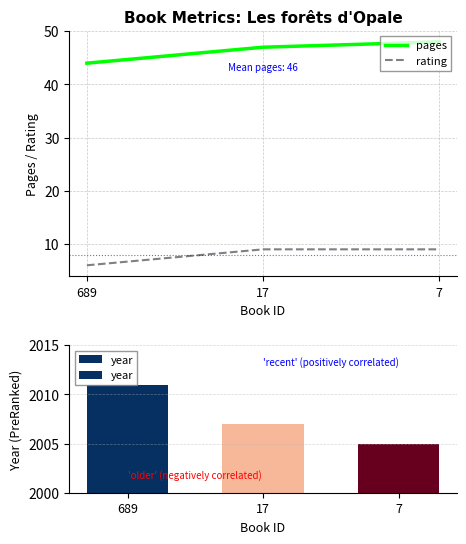

Read the pages value at 17.

47